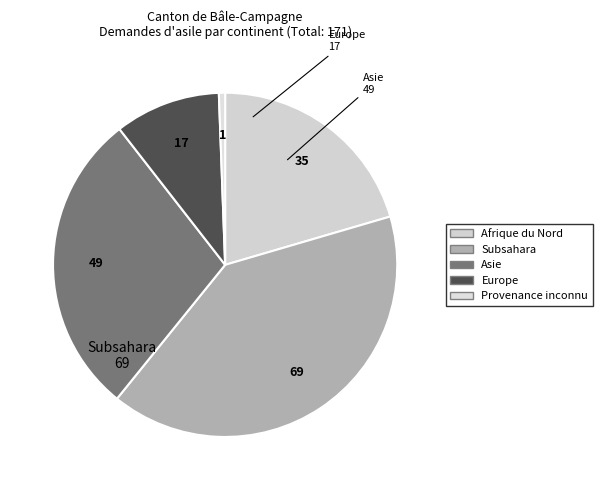

How many slices are in this pie chart?

5